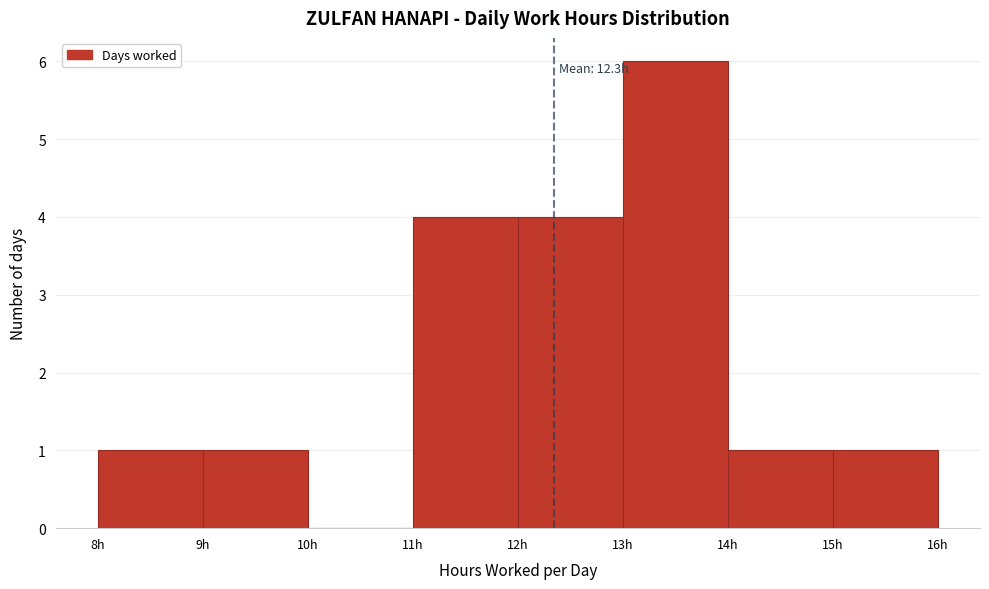

Which range on the x-axis has the tallest bar?

13 to 14